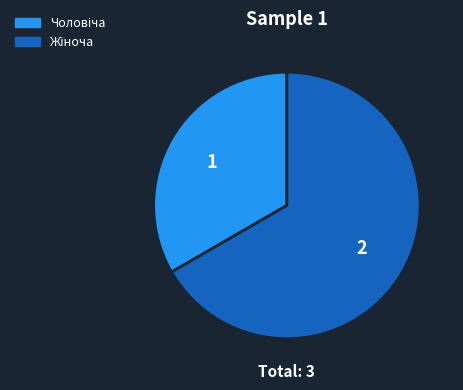

Is there a majority slice in this chart?

Yes